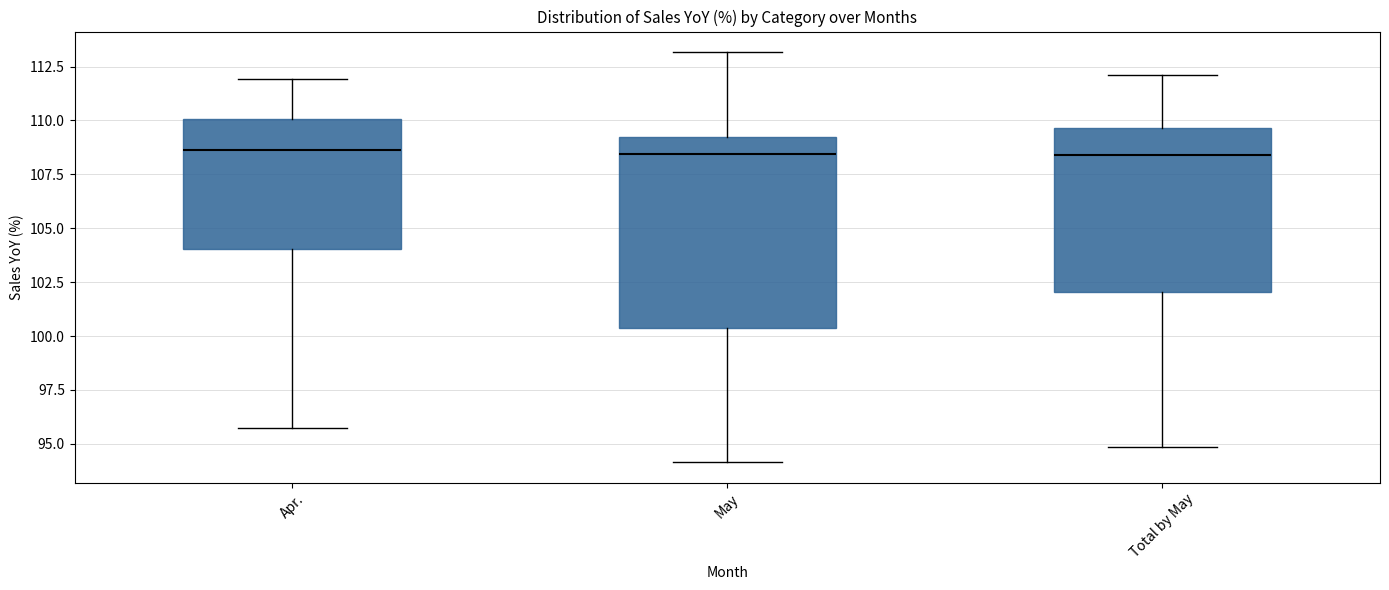

Reading left to right, read every box against the y-axis: the position of its median line, the range the box covers, and the ends of its whiskers. The values are not printed on the chart, so give them approximately, as read against the axis.

Apr.: median 108.5, box 104.0 to 110.0, whiskers 95.5 to 112.0
May: median 108.5, box 100.5 to 109.0, whiskers 94.0 to 113.0
Total by May: median 108.5, box 102.0 to 109.5, whiskers 95.0 to 112.0